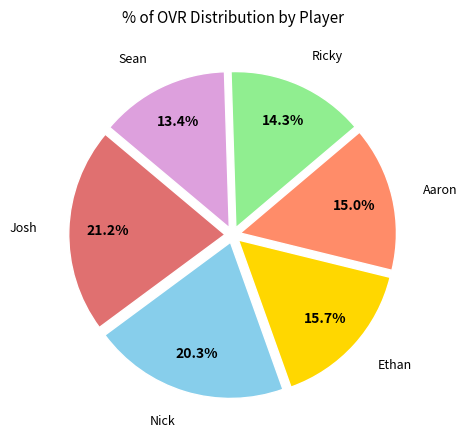

What portion of the pie excludes Ethan?

84.3%